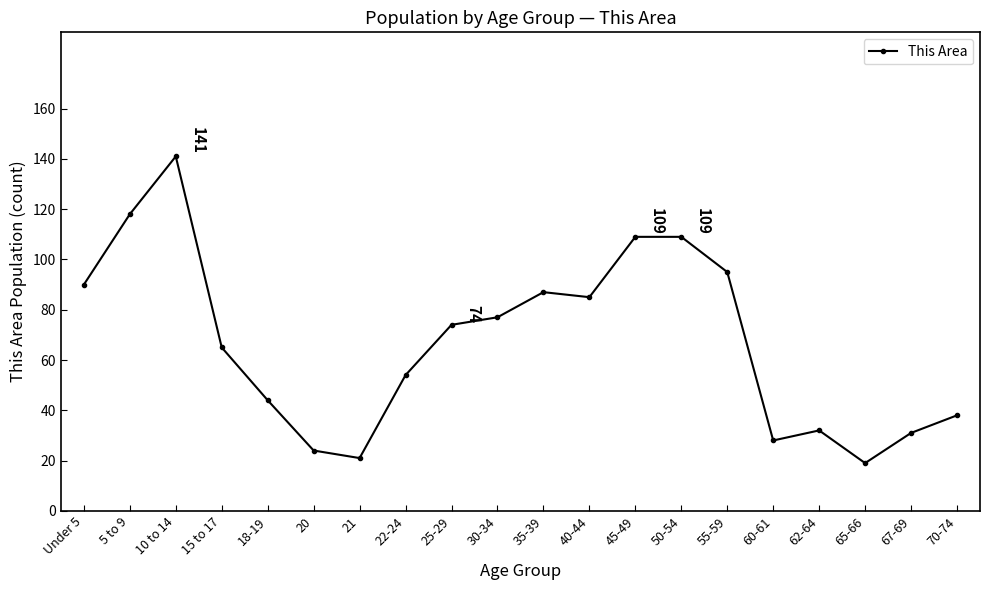

What is the label of the 17th point from the right?

15 to 17